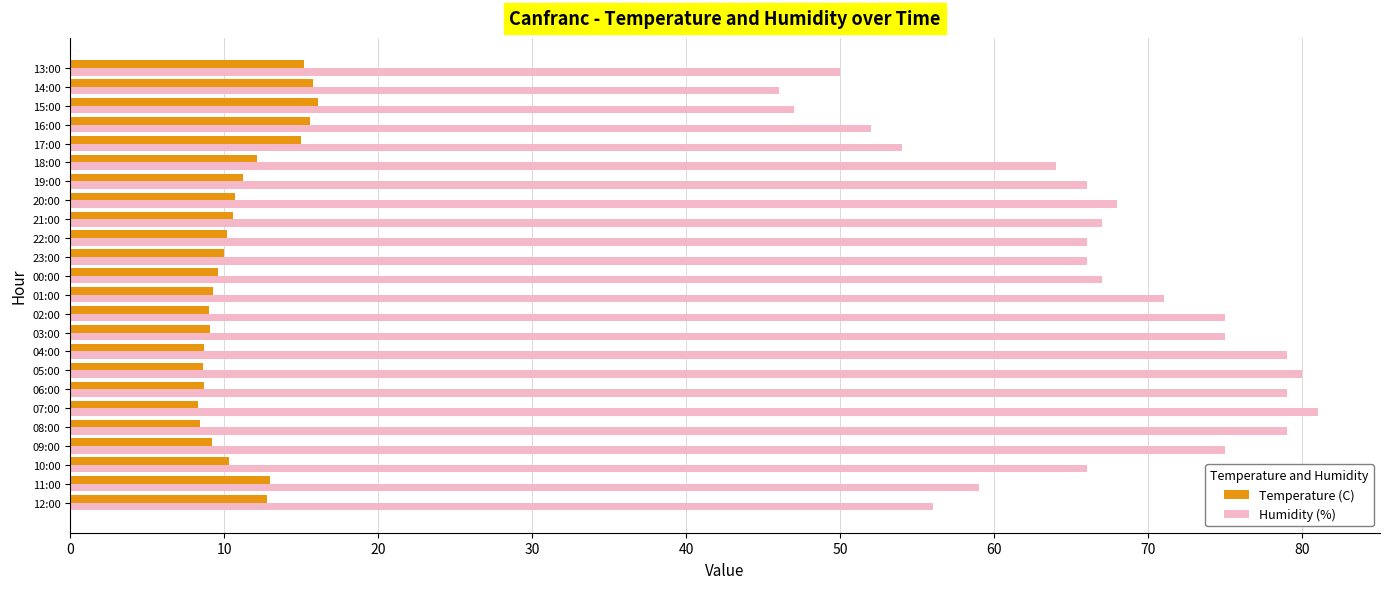

List the series in order of their overall mean, lowest first.

Temperature (C), Humidity (%)